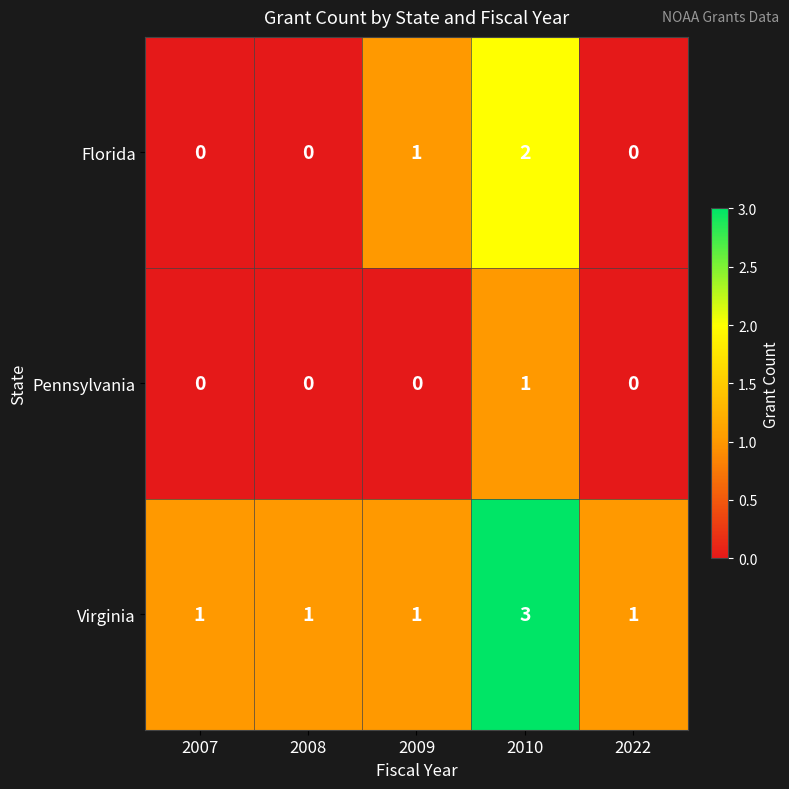

Reading left to right, transcribe all the data shown in this chart.

Florida: 2007=0	2008=0	2009=1	2010=2	2022=0
Pennsylvania: 2007=0	2008=0	2009=0	2010=1	2022=0
Virginia: 2007=1	2008=1	2009=1	2010=3	2022=1